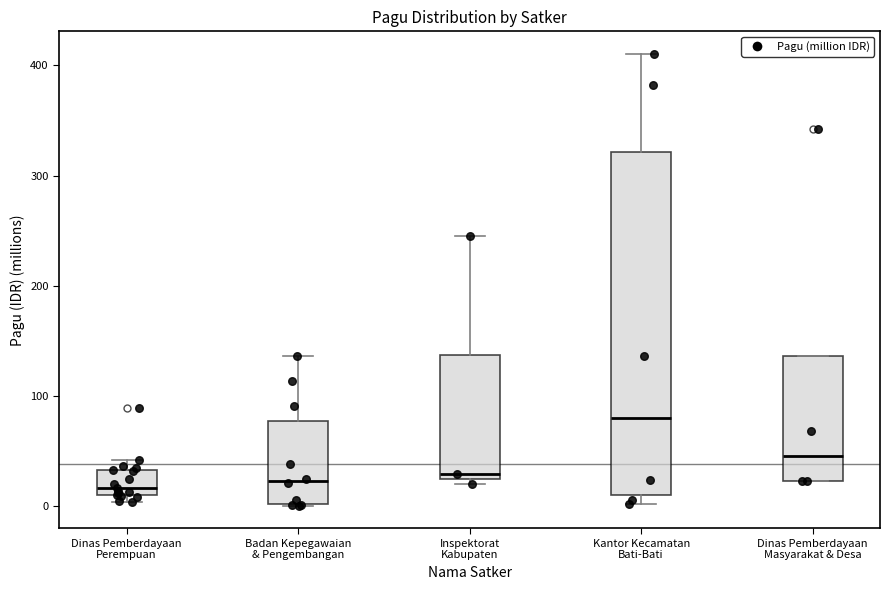

Which box's median line is the highest?

Kantor Kecamatan Bati-Bati